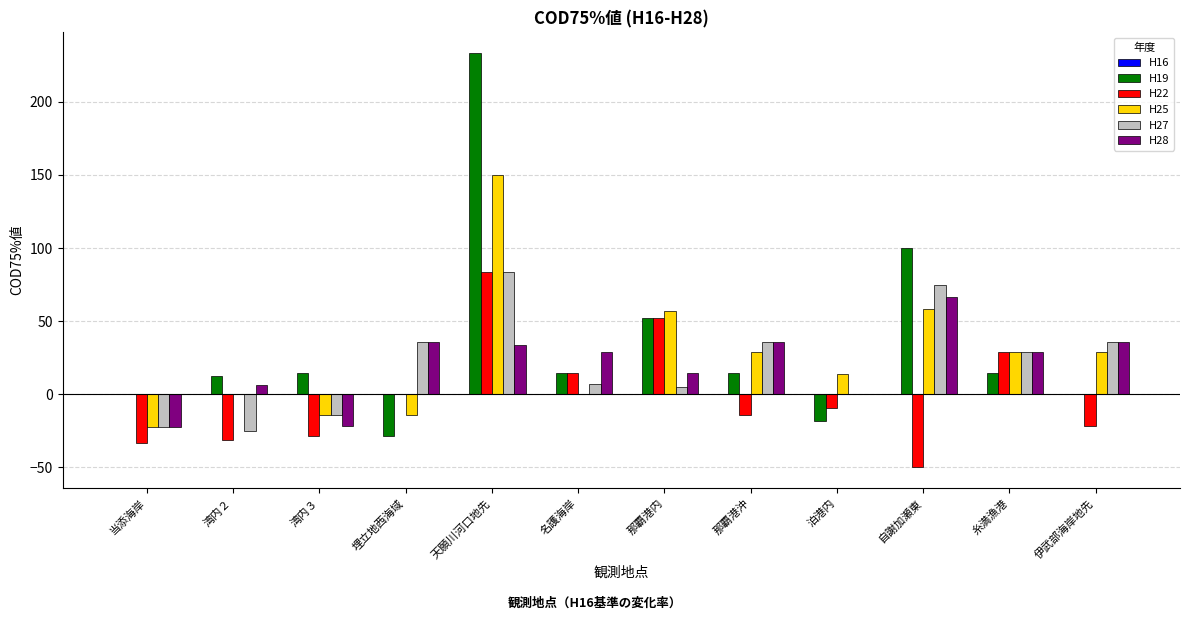

The H19 series shows -18.2 at 泊港内. True or false?

True